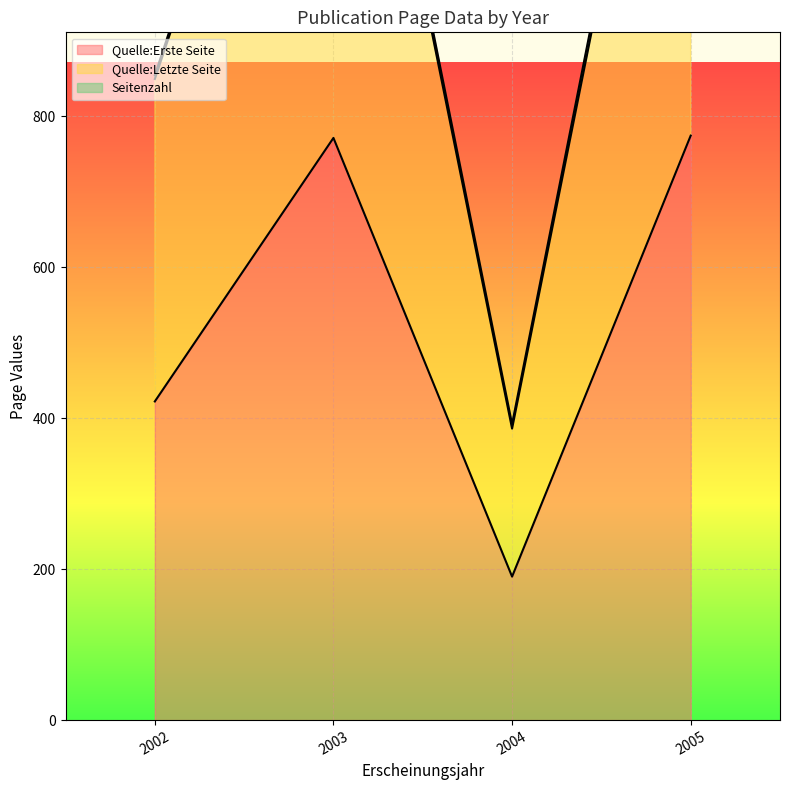

Which label corresponds to the smallest value in the chart?

2004